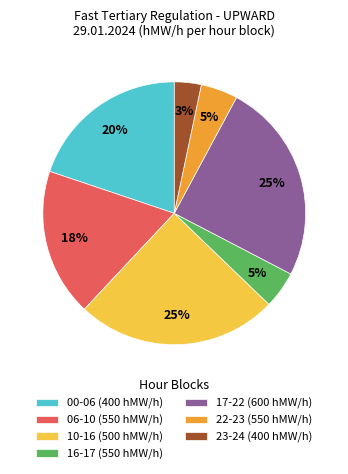

To the nearest percent, what is the combined percentage of 16-17 (550 hMW/h) and 23-24 (400 hMW/h)?

8%